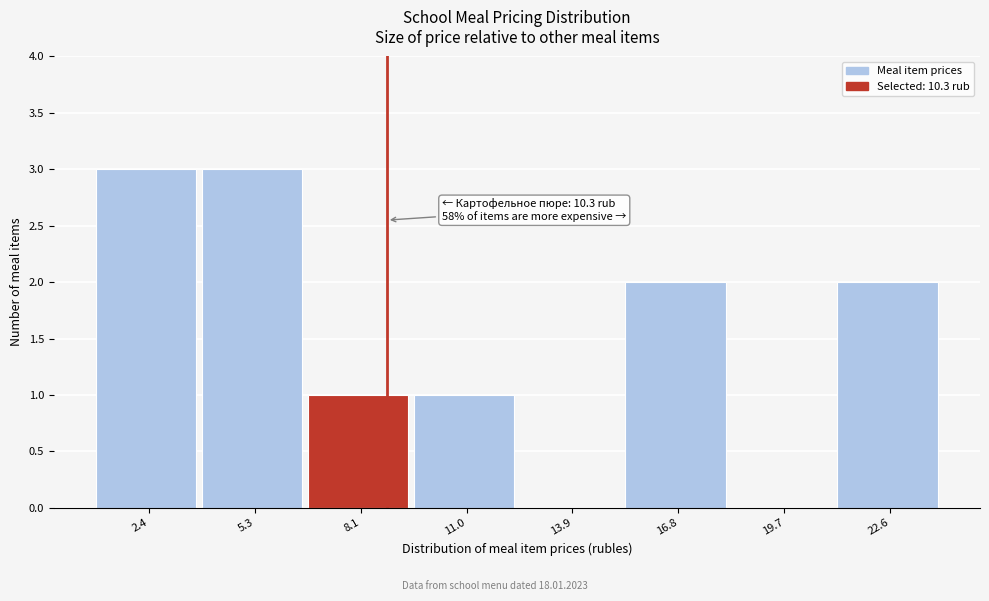

Reading left to right, transcribe all the data shown in this chart.

2.4=3	5.3=3	8.1=1	11.0=1	13.9=0	16.8=2	19.7=0	22.6=2